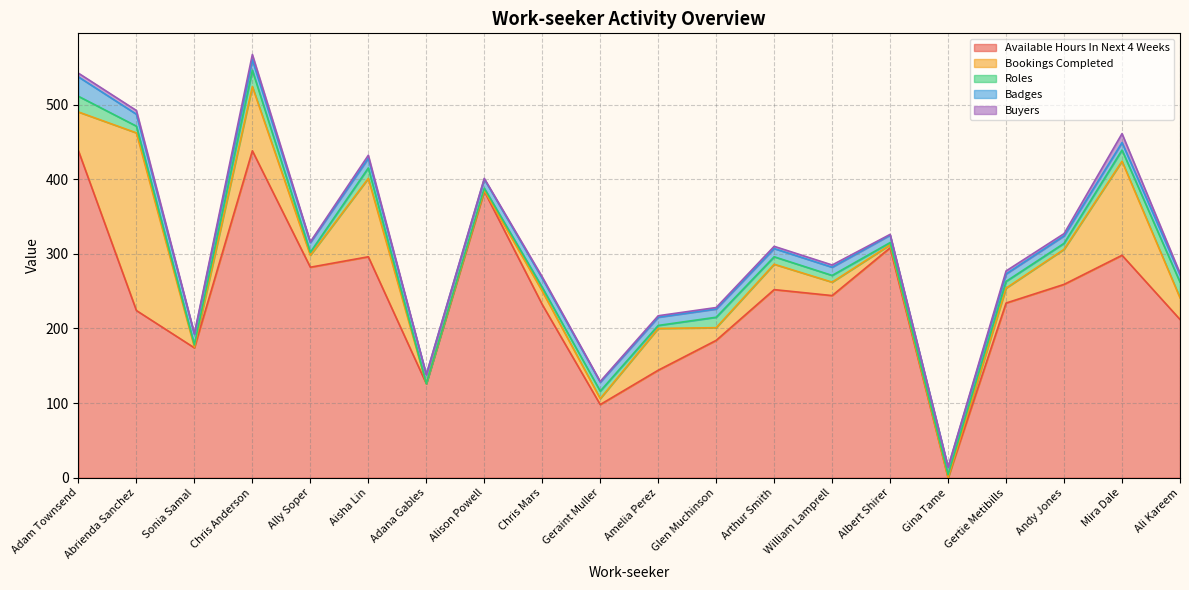

Rank the series by their maximum value, from highest to lowest.

Available Hours In Next 4 Weeks, Bookings Completed, Badges, Roles, Buyers